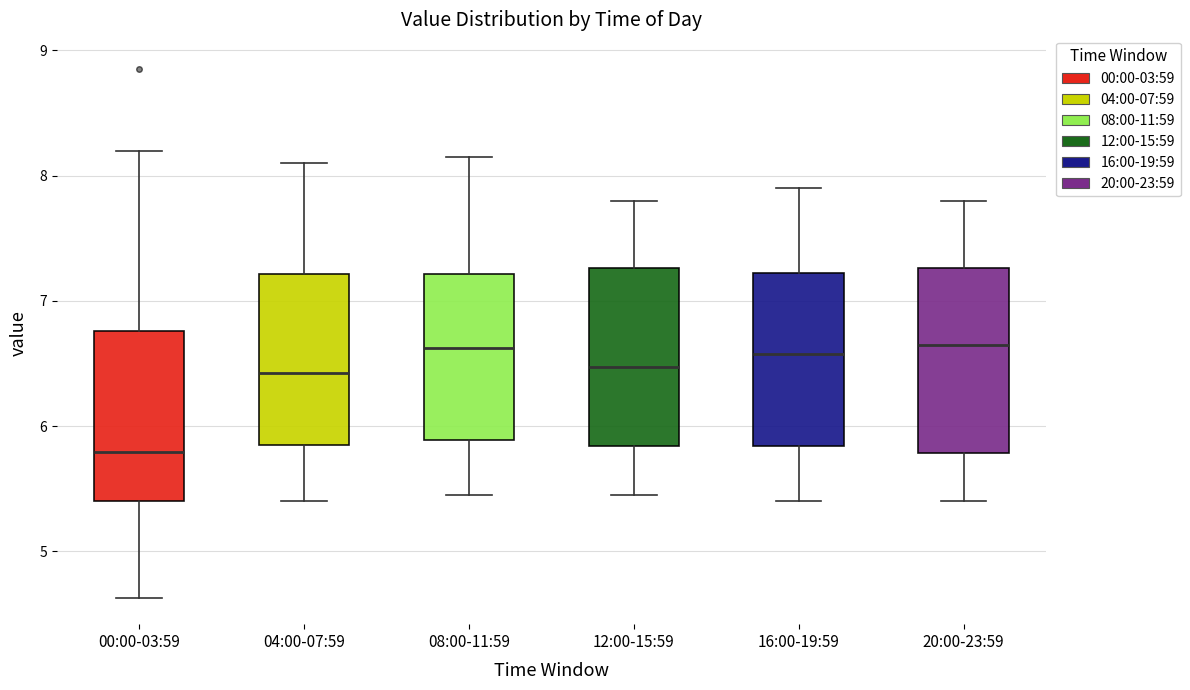

Where is the upper edge of the box for 08:00-11:59 on the y-axis? The values are not printed on the chart, so give them approximately, as read against the axis.

7.2